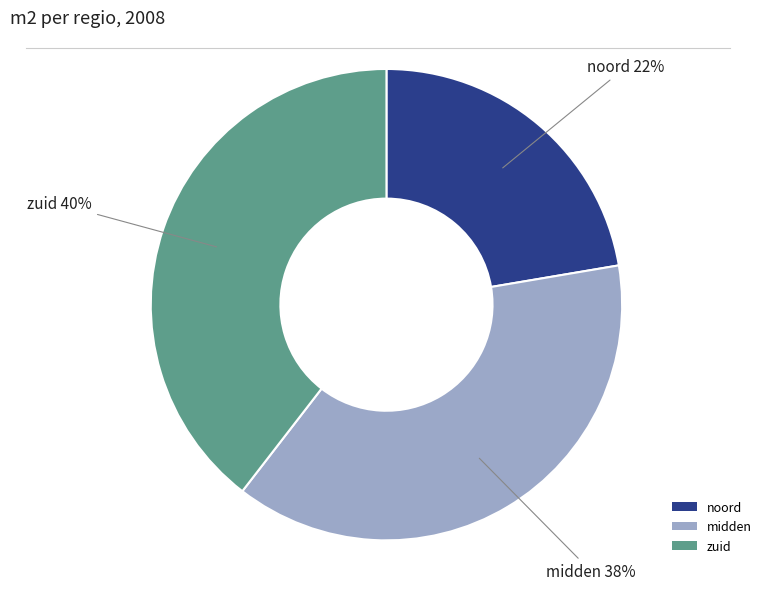

Is there any slice that represents more than half of the pie?

No